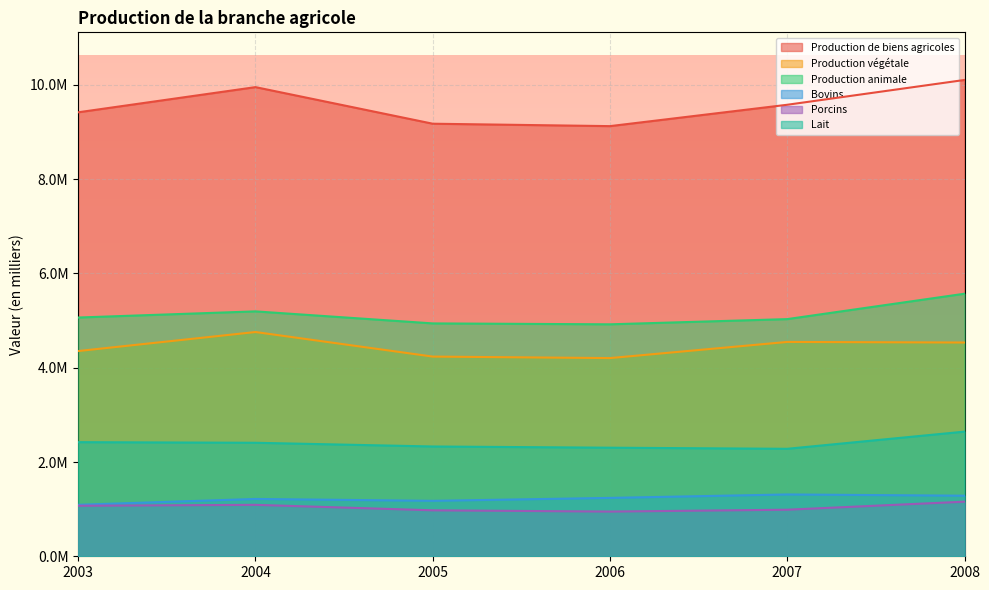

True or false: Porcins has a value of 1476737.5 at 2005.

False